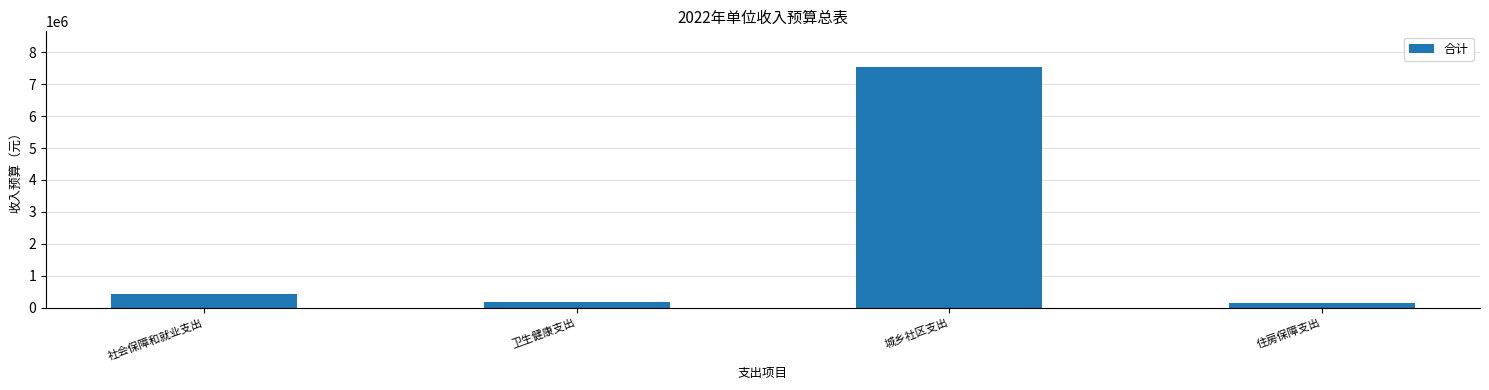

Reading left to right, what are all the values shown in this chart?

社会保障和就业支出=421600	卫生健康支出=182700	城乡社区支出=7527300	住房保障支出=142100